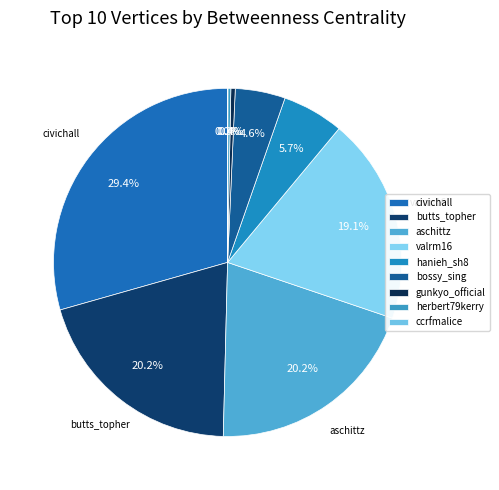

Approximately how many times larger is the value at bossy_sing compared to hanieh_sh8?

0.8